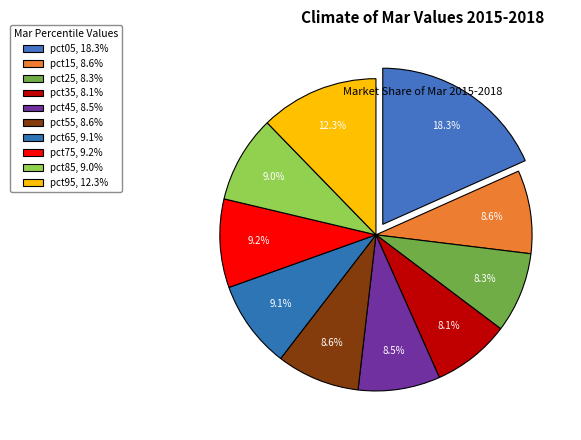

Combined, do pct45 and pct75 account for over 50%?

No